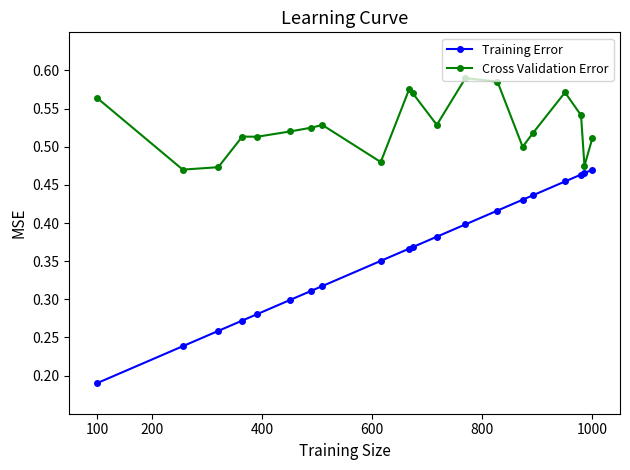

True or false: Cross Validation Error has more than 1 points higher than both neighbors.

True